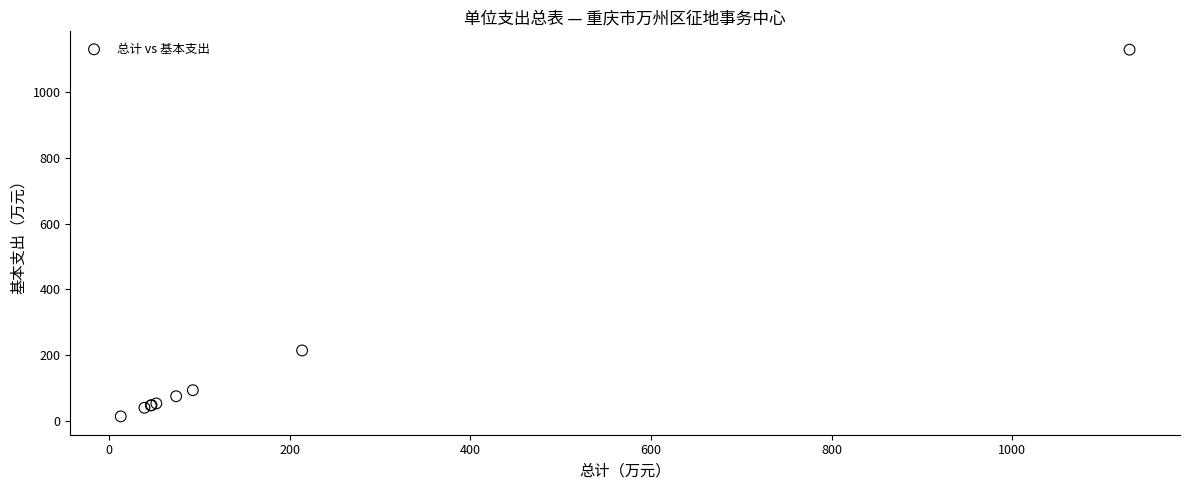

What Y value in the scatter plot is closest to 571?

213.9